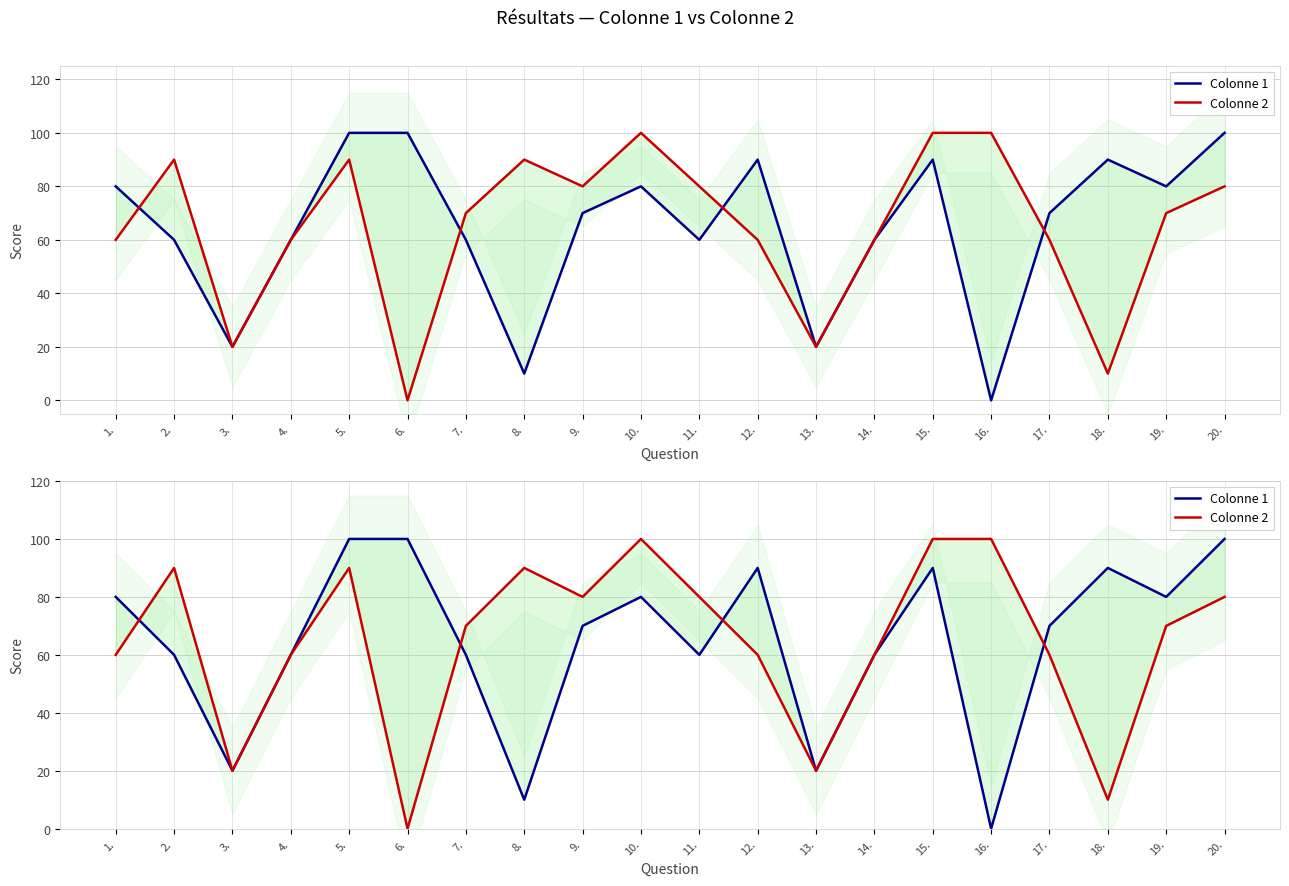

What is the label of the 17th point from the right?

4.